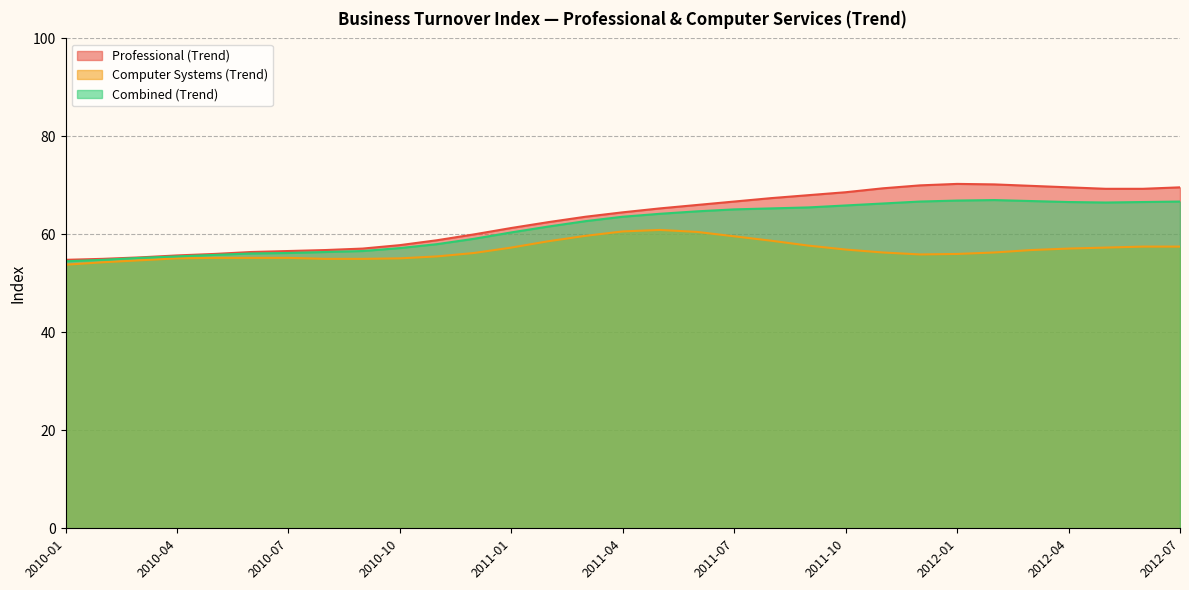

What is the label of the 20th point from the right?

2010-12